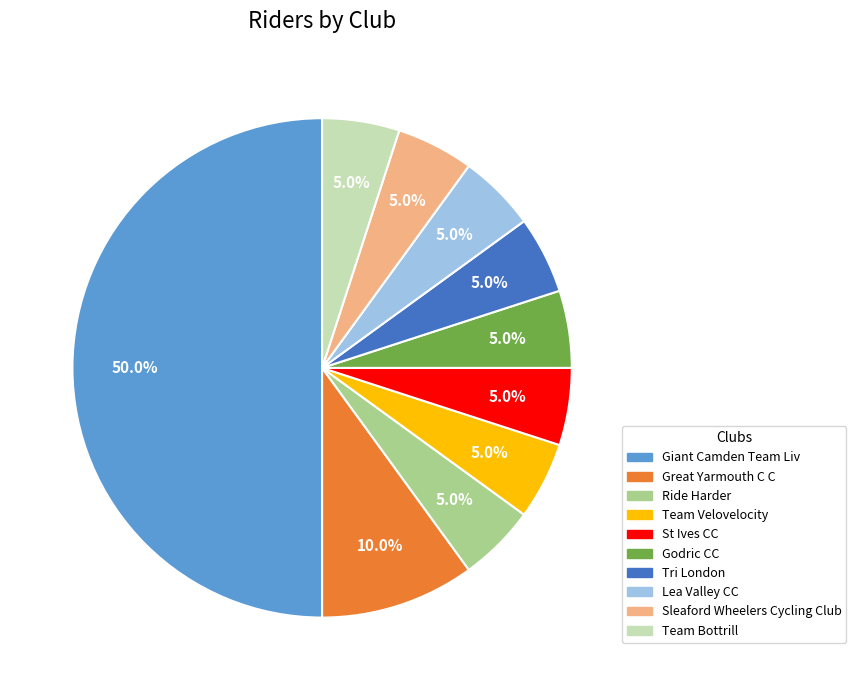

Which category has the biggest portion of the pie?

Giant Camden Team Liv